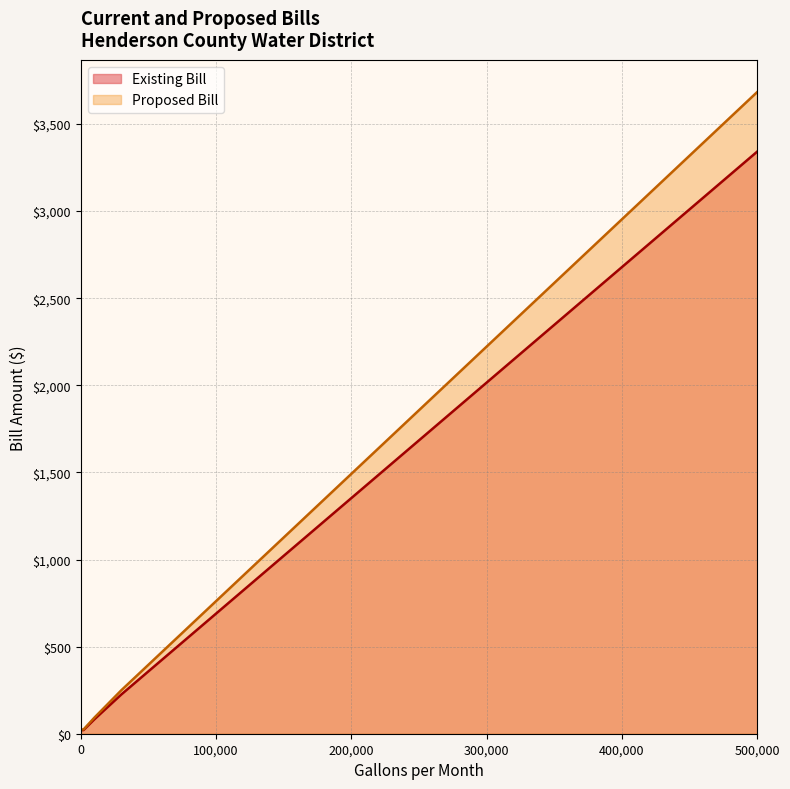

What is the difference between the Existing Bill values at 50000 and 10000?

275.8